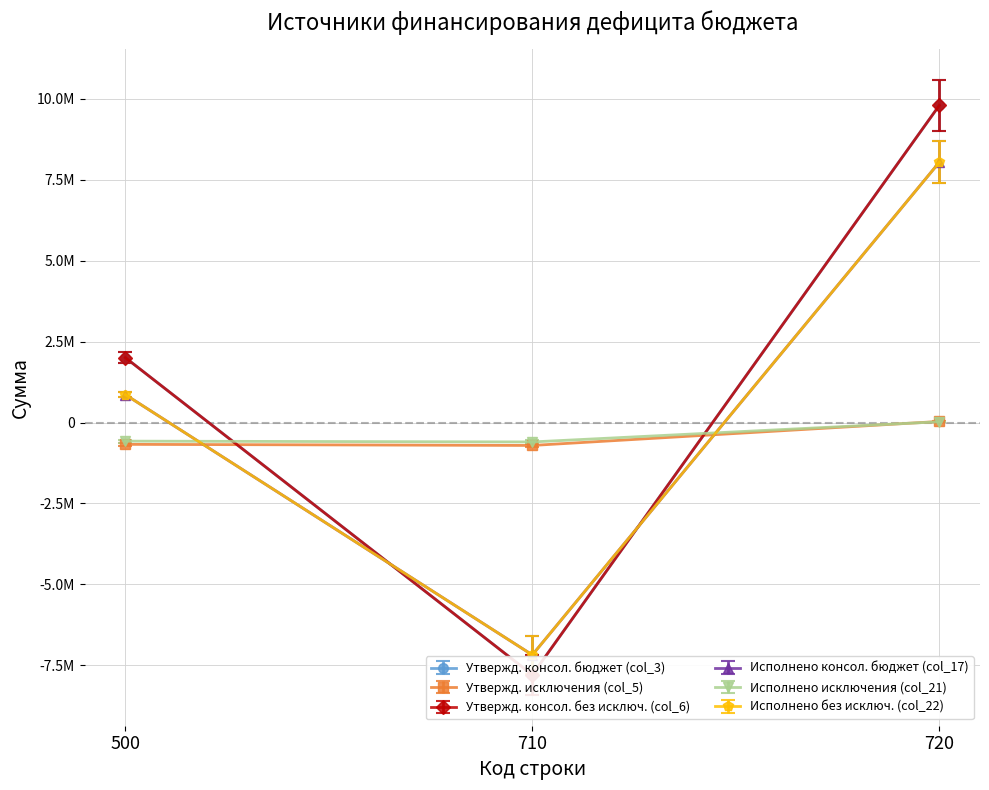

Which series changed the most between 500 and 710?

Утвержд. консол. бюджет (col_3)